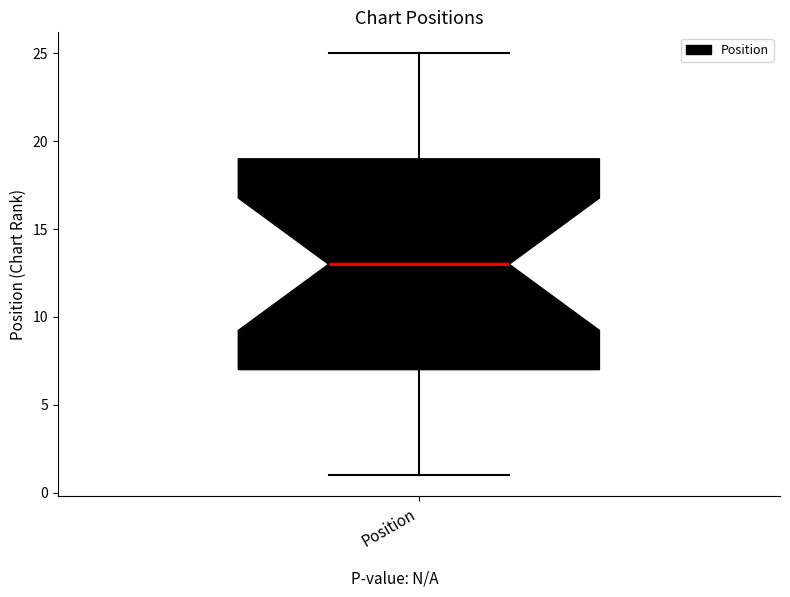

Where is the upper edge of the box for Position on the y-axis? The values are not printed on the chart, so give them approximately, as read against the axis.

19